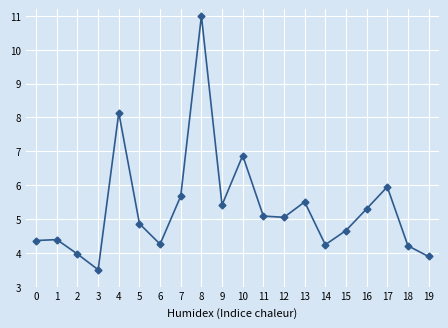

What is the sum of all values?

106.3